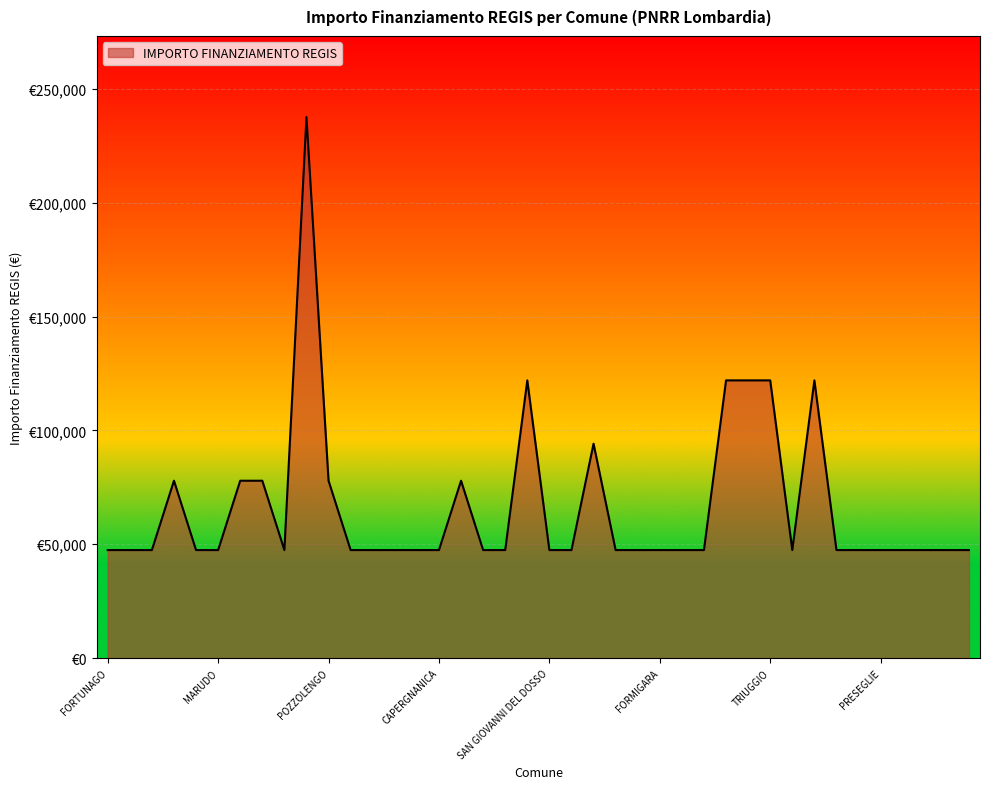

True or false: there are more than 1 points higher than both neighbors.

True